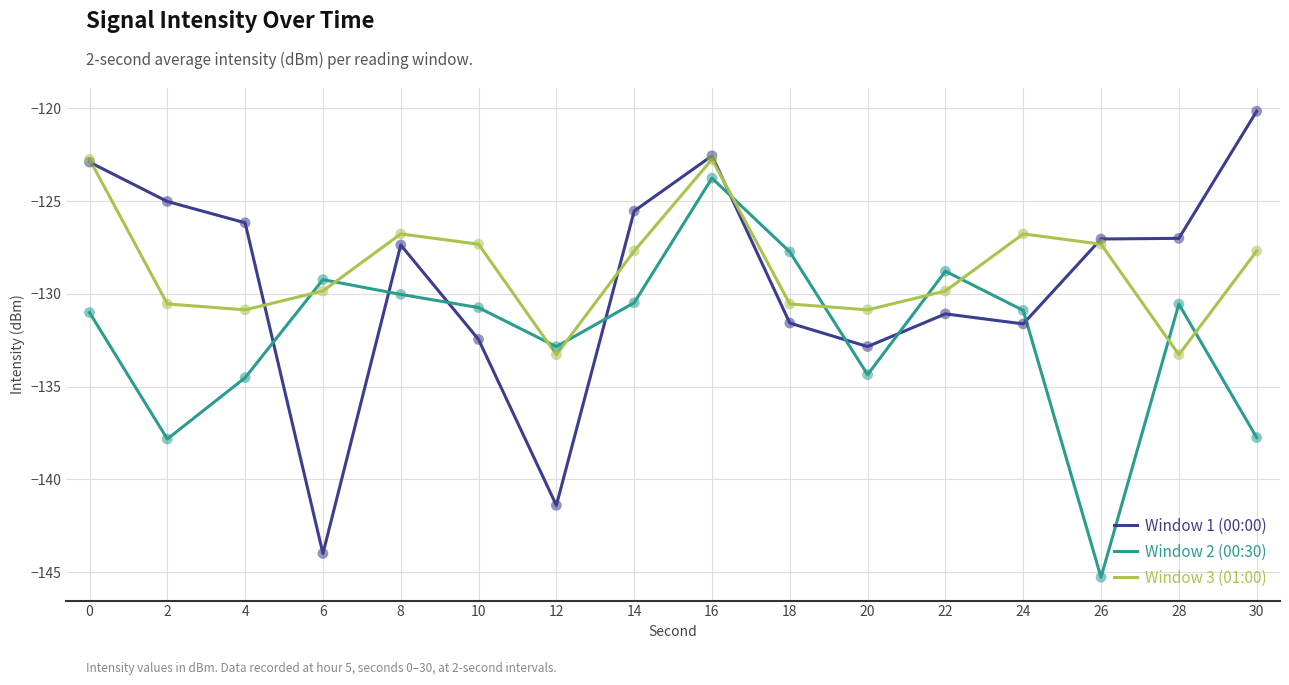

At which category is the sum across all series the highest?

16